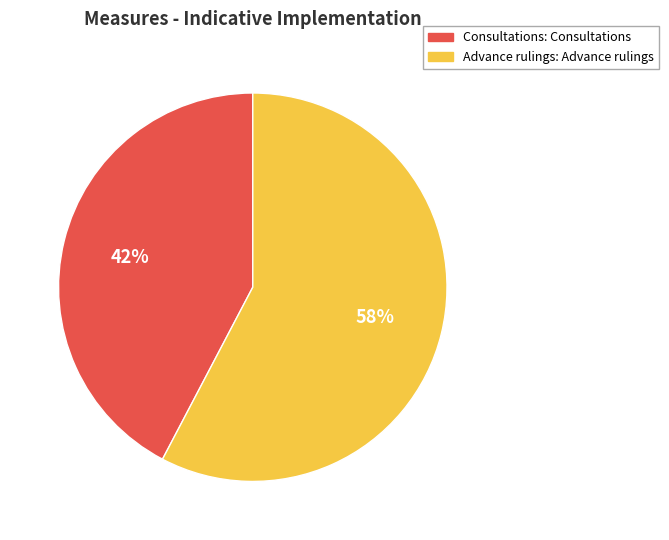

To the nearest percent, what is the average slice percentage?

50%